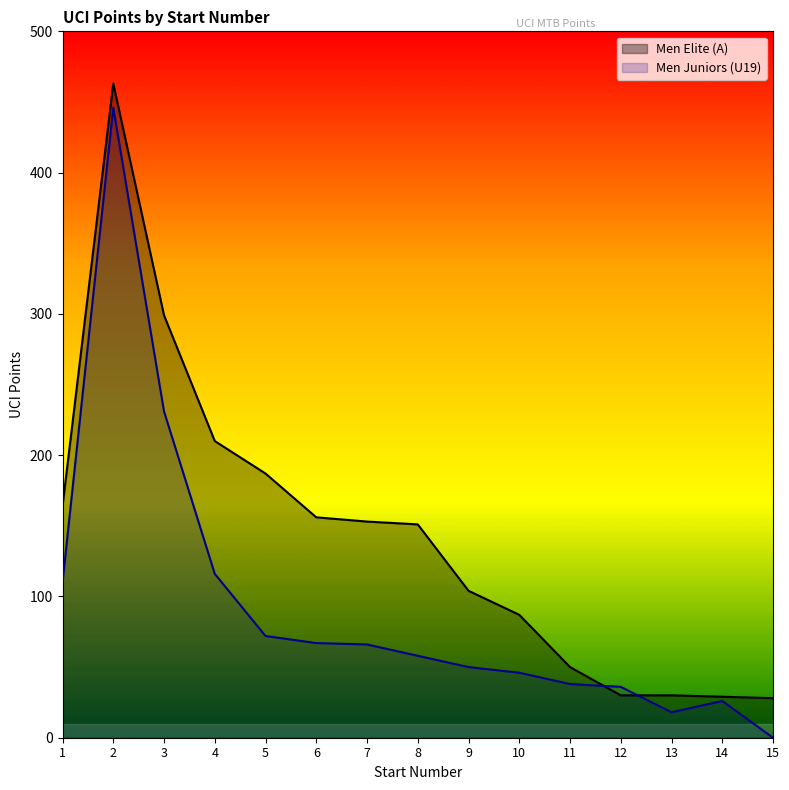

How many series are shown in this chart?

2